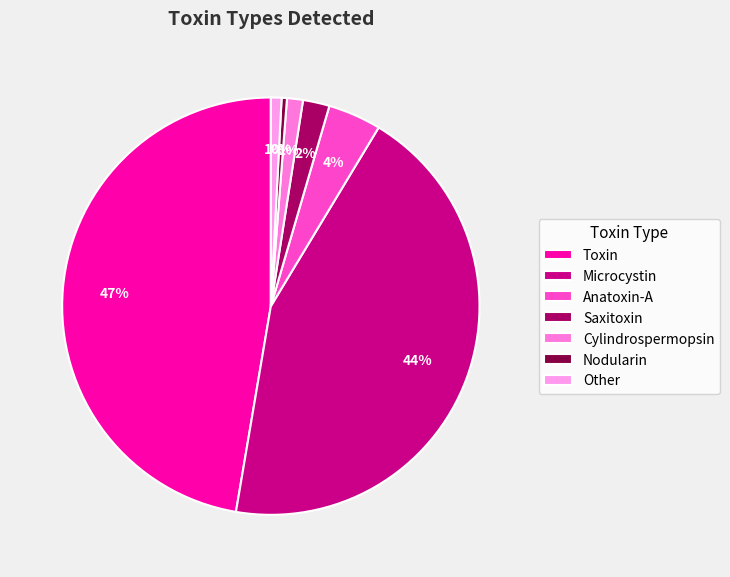

Count the number of slices in the pie.

7